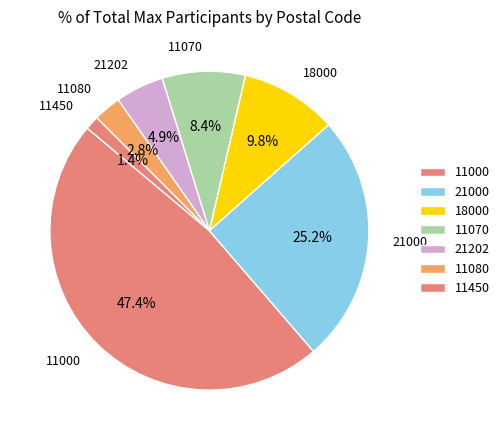

Which has a higher value, 11000 or 21202?

11000